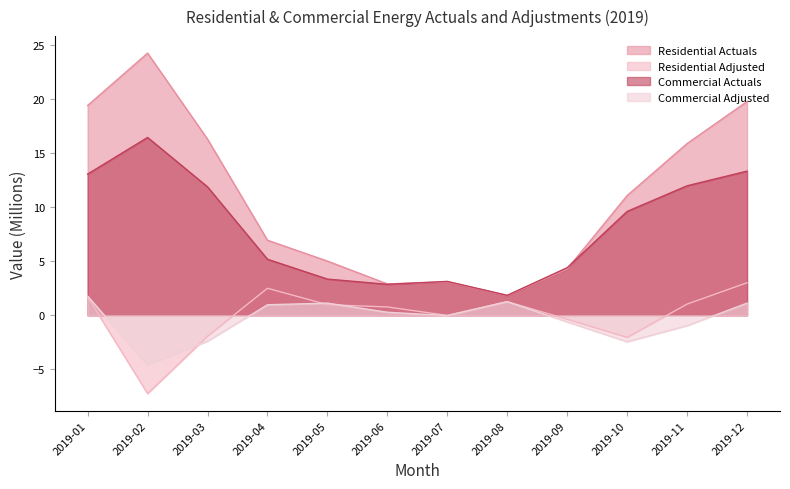

At which category is the sum across all series the highest?

2019-12